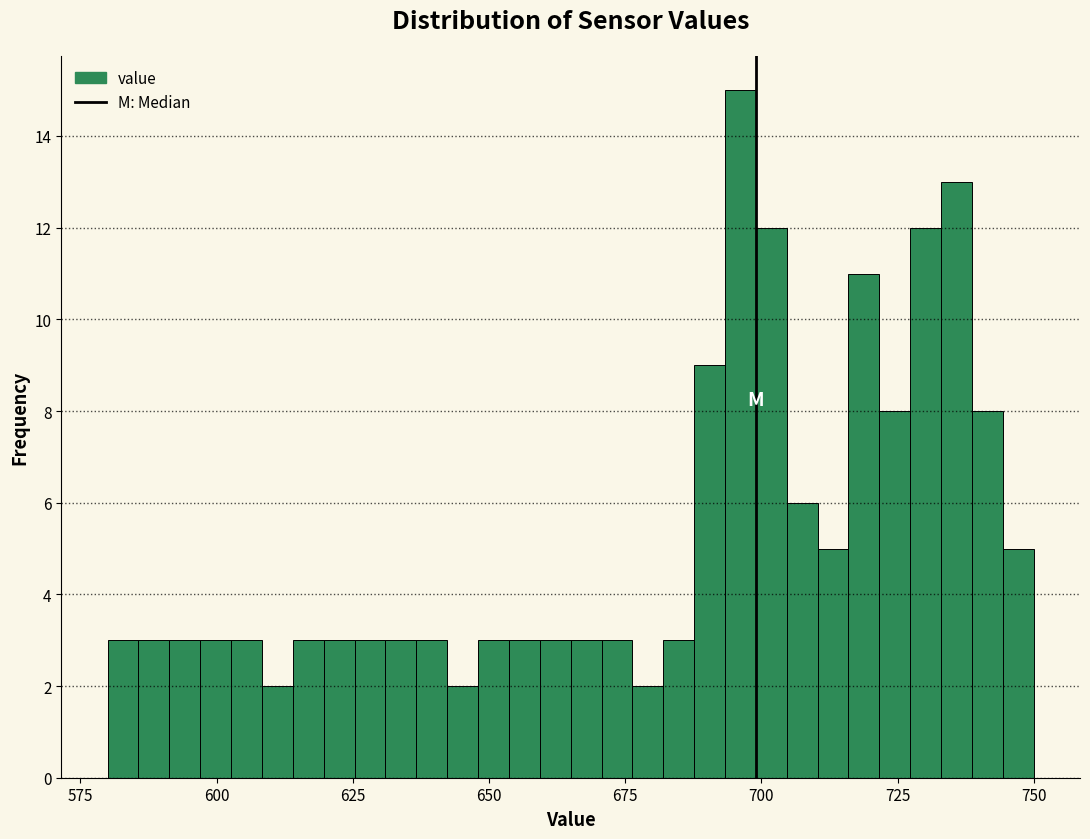

Around what value on the x-axis is the tallest bar? Give the approximate position of its centre, as read against the axis.

695